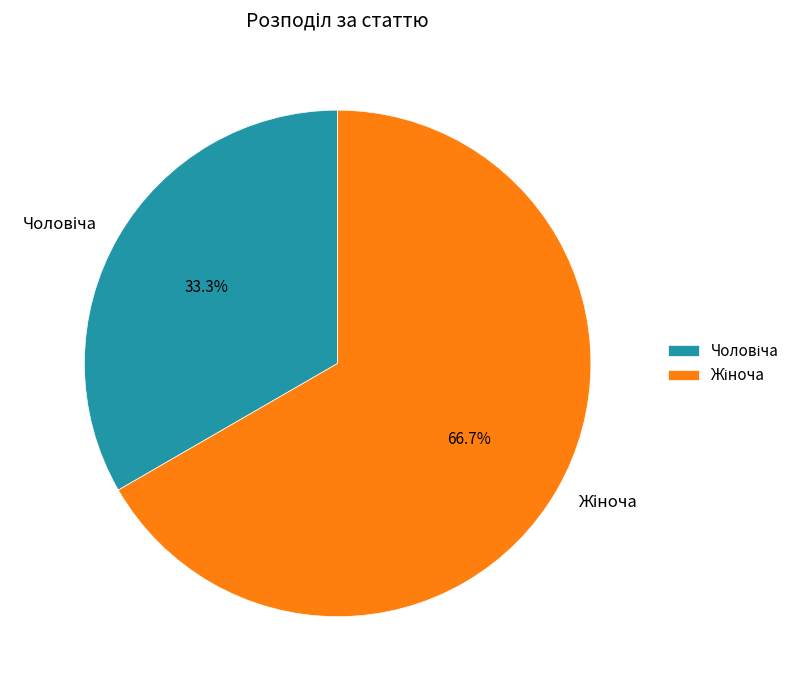

Is there a majority slice in this chart?

Yes